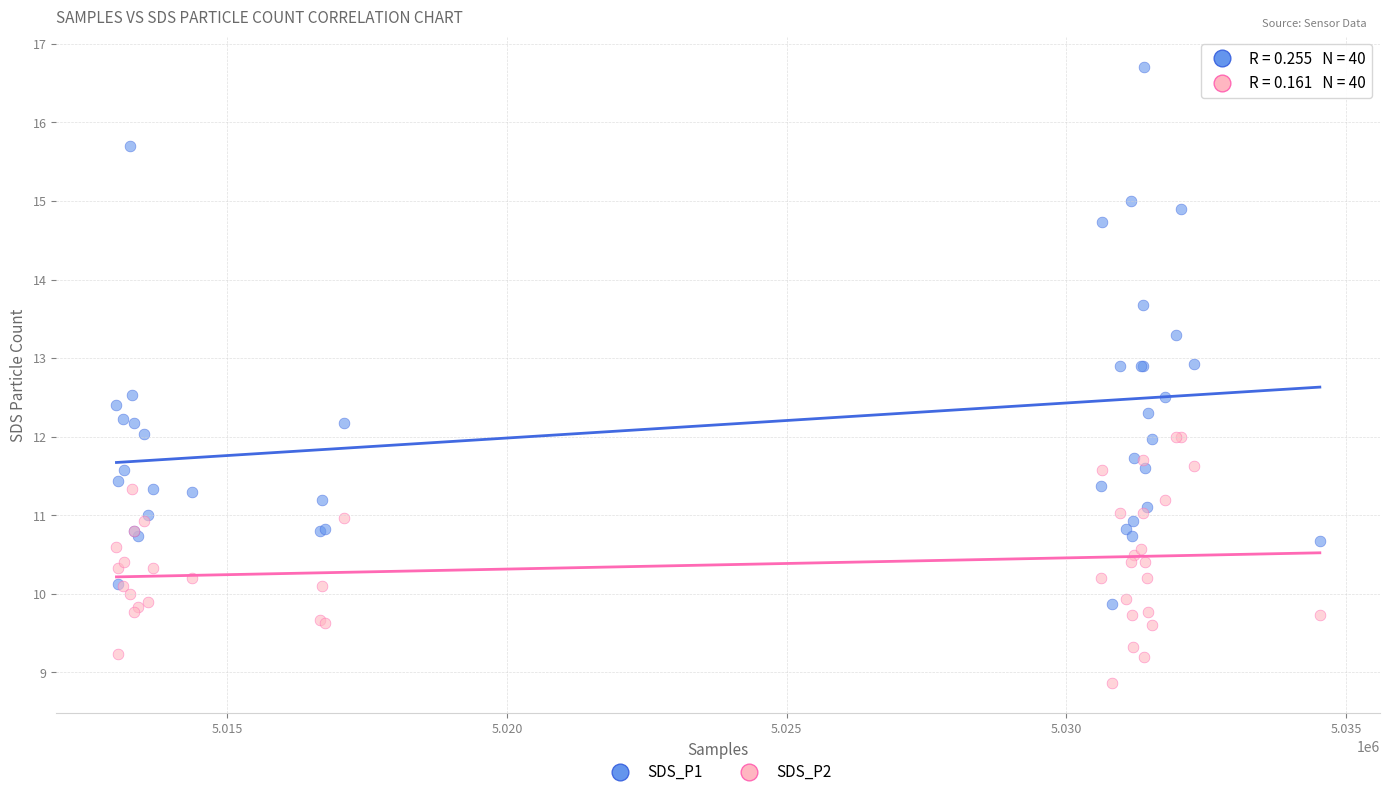

What is the X range (max minus min) for the scatter plot?

21505.0